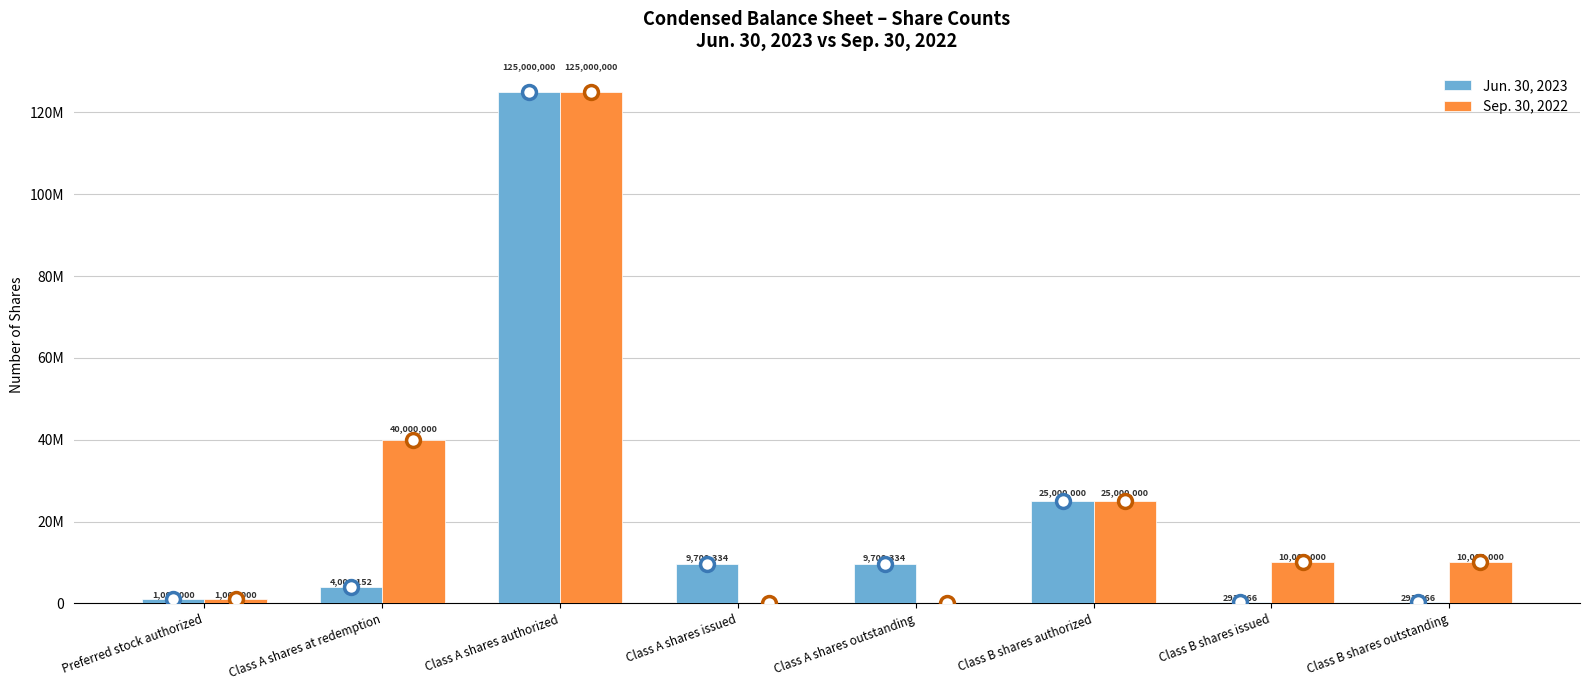

What are all the series names shown in the legend?

Jun. 30, 2023, Sep. 30, 2022